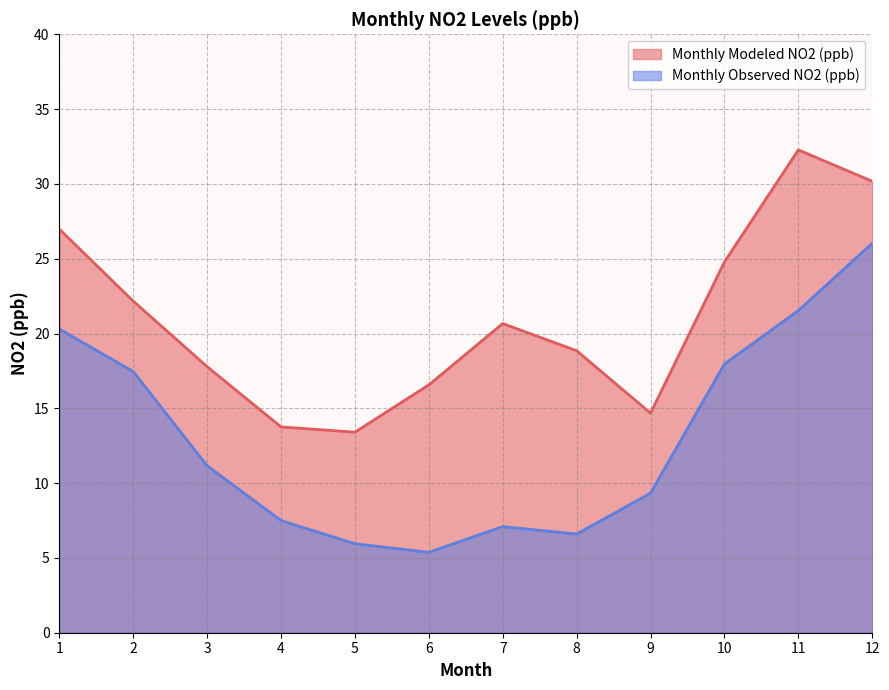

Rank the series by their maximum value, from highest to lowest.

Monthly Modeled NO2 (ppb), Monthly Observed NO2 (ppb)